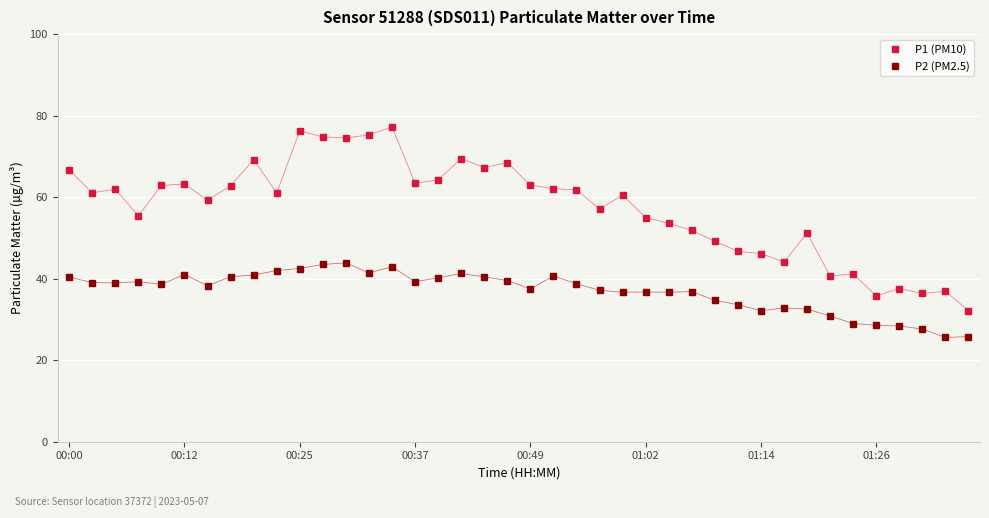

What is the difference between the second highest and second lowest values in the P1 (PM10) series?

40.5